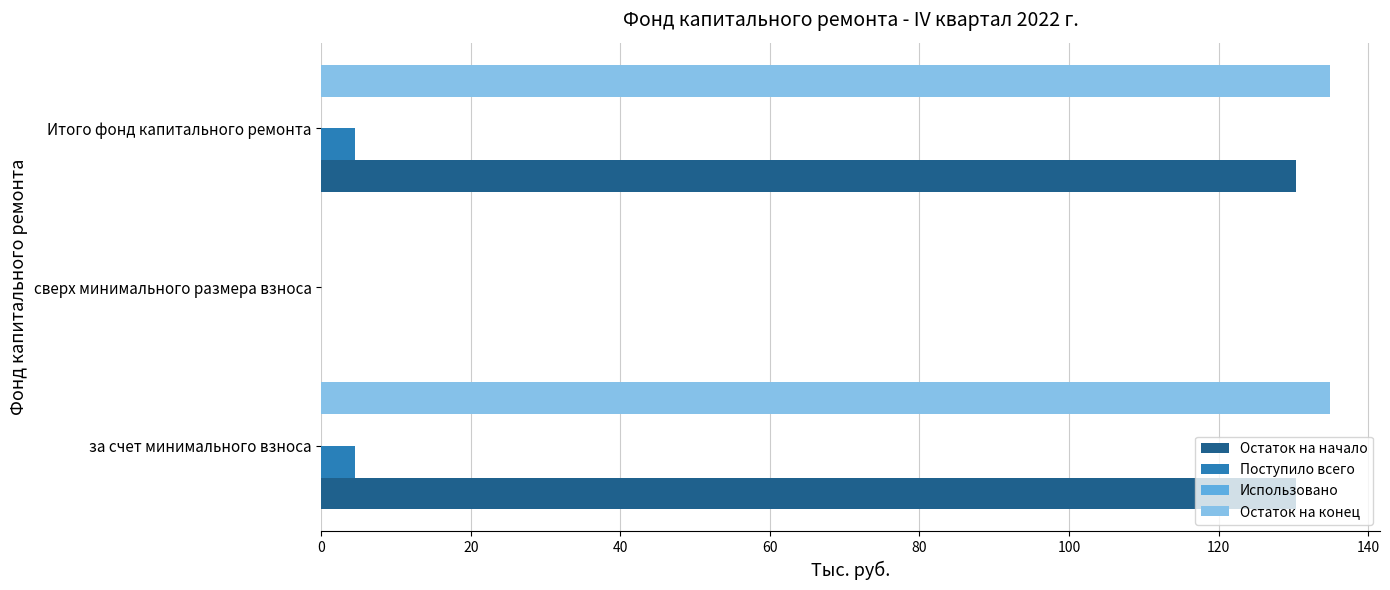

What is the sum of all Поступило всего values?

8.9